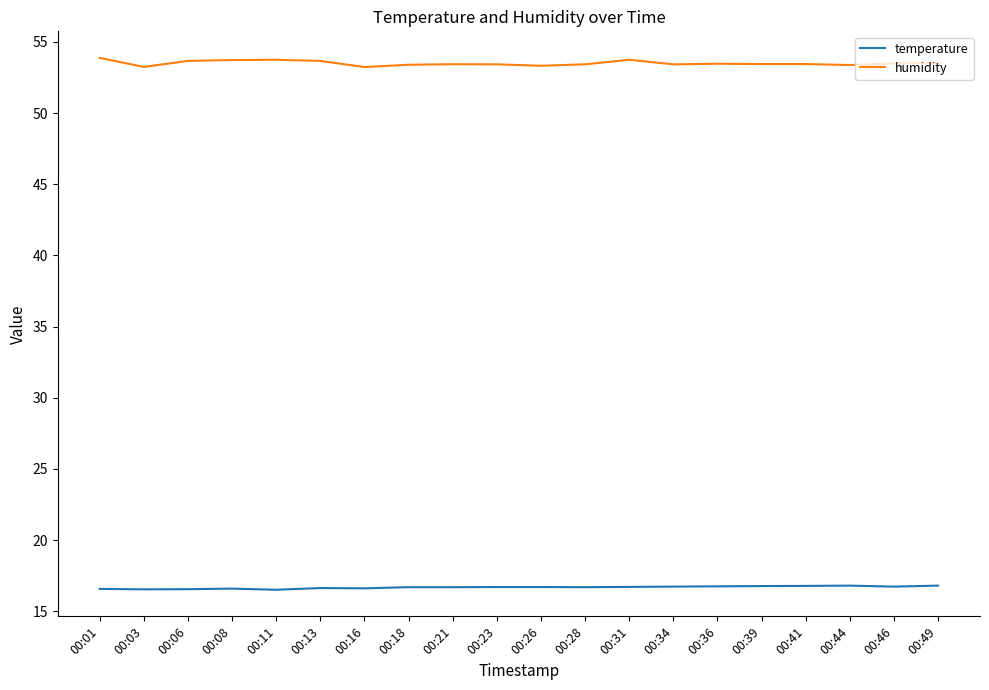

What is the maximum value shown in the chart?

53.9